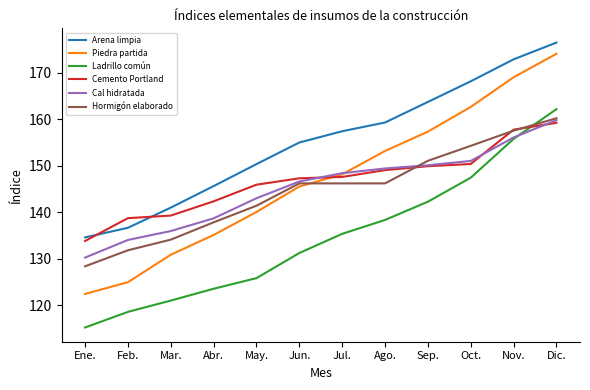

Is the value of Cal hidratada at Jun. greater than the value of Piedra partida at Feb.?

Yes